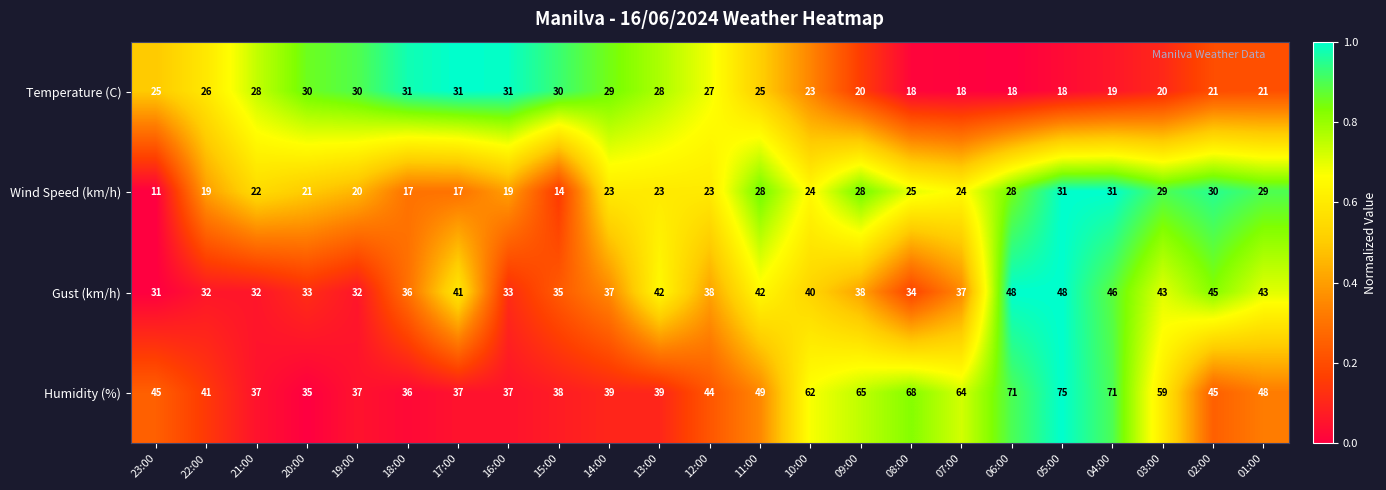

Count the number of categories in the chart.

23